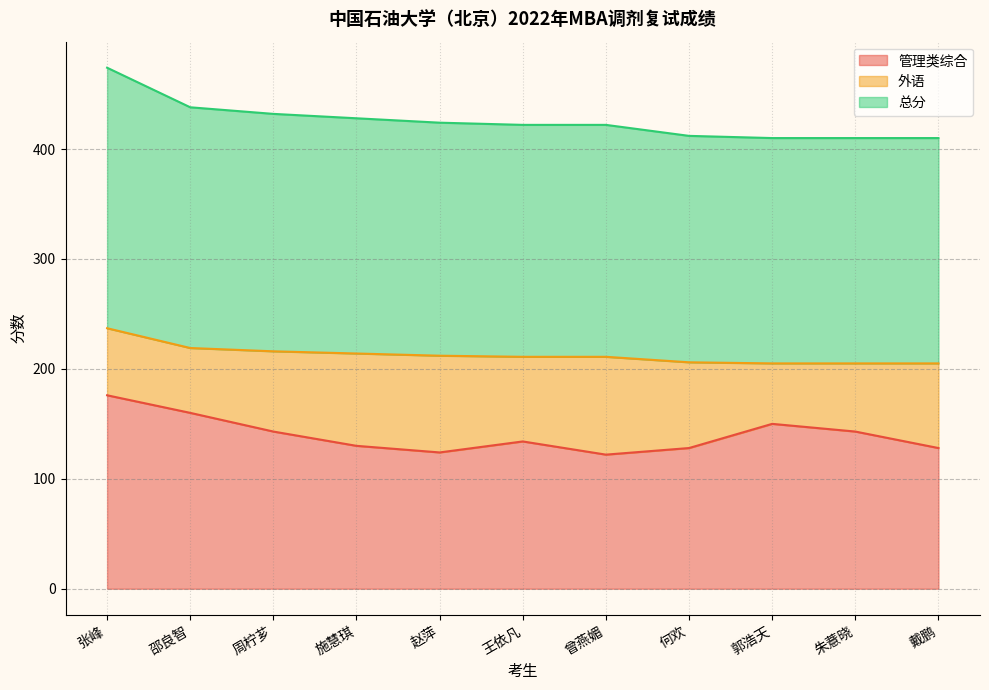

Where is 管理类综合 nearest to the value 149?

郭浩天